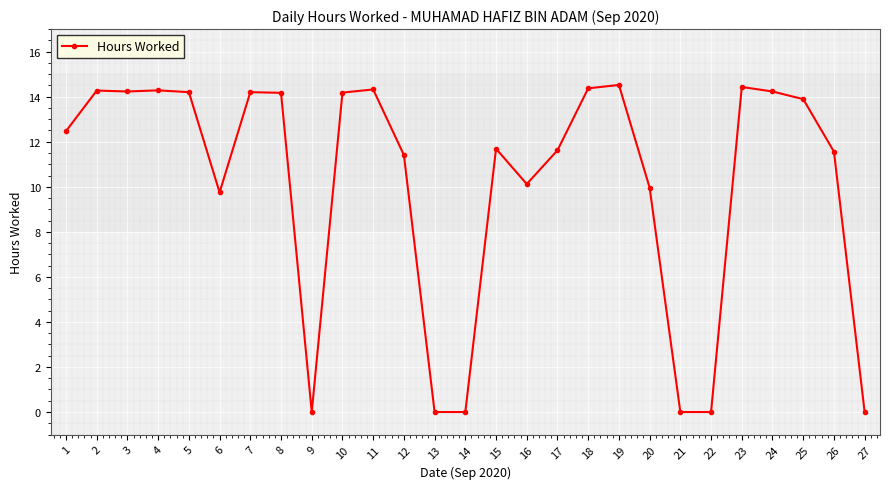

What is the approximate value at 6?

9.8